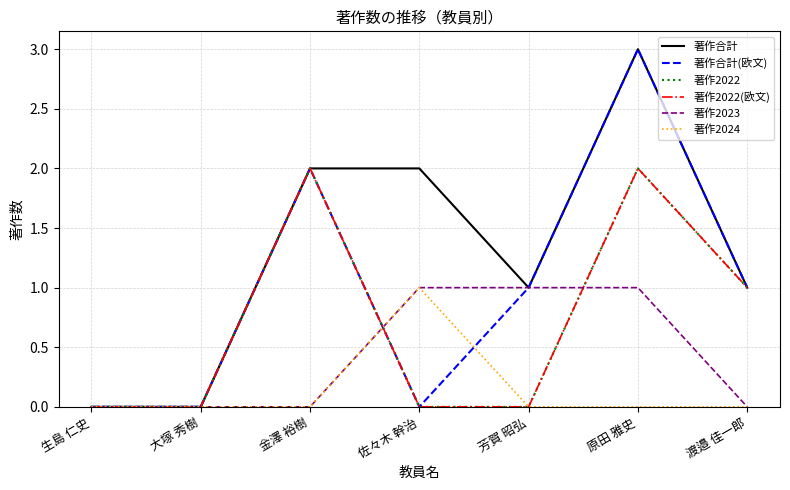

Does the chart display data point markers on the line(s)?

No